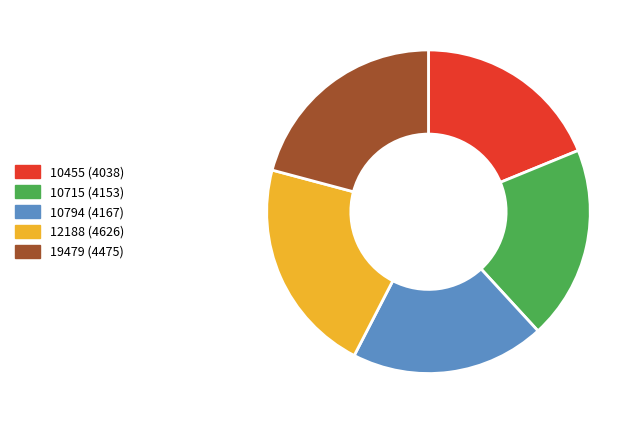

Does 12188 represent more than half of the total?

No